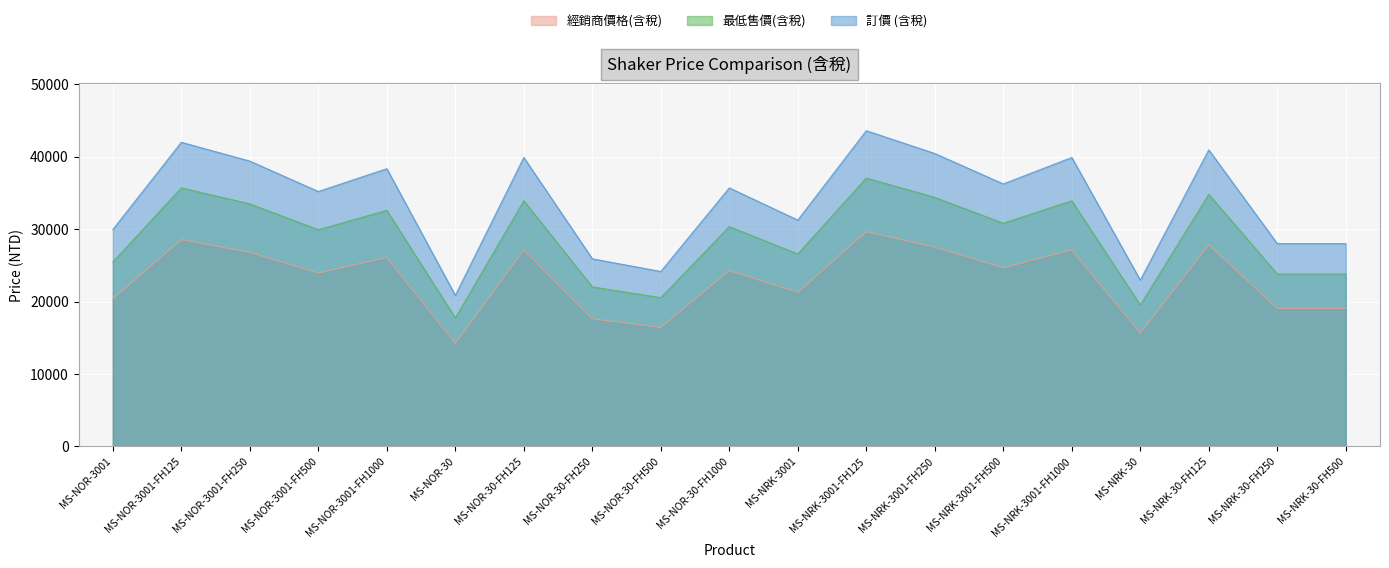

How many lines are shown in the chart?

3